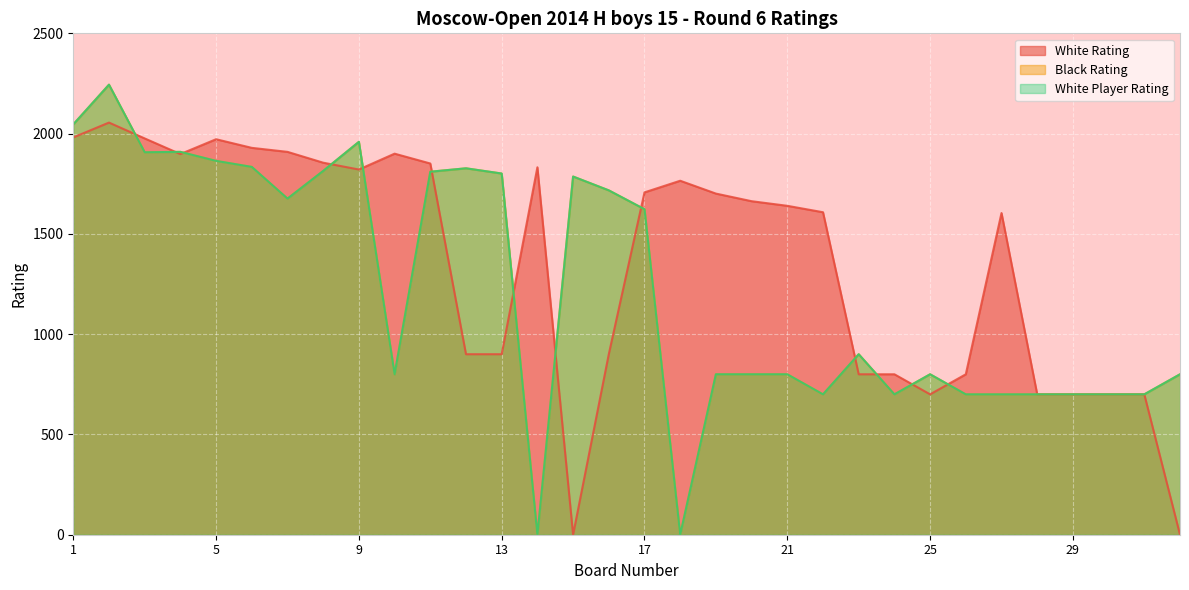

Is the value of Black Rating at 4 greater than the value of White Player Rating at 30?

Yes